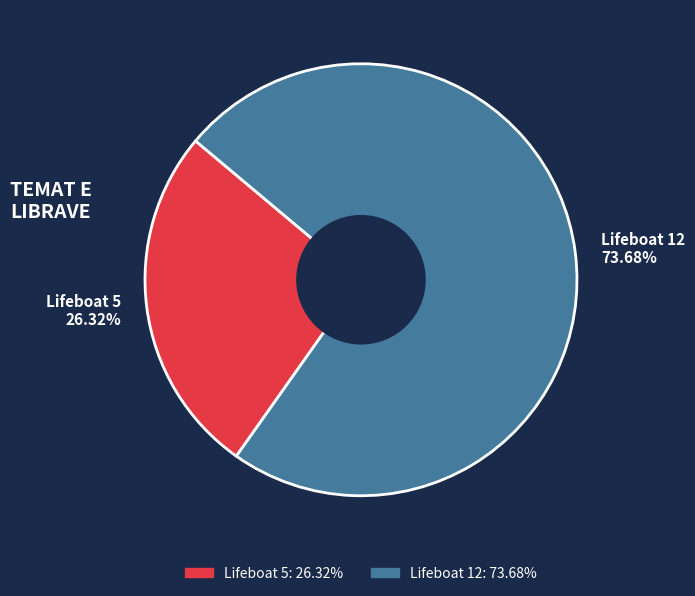

Rank the categories by value from lowest to highest.

Lifeboat 5, Lifeboat 12